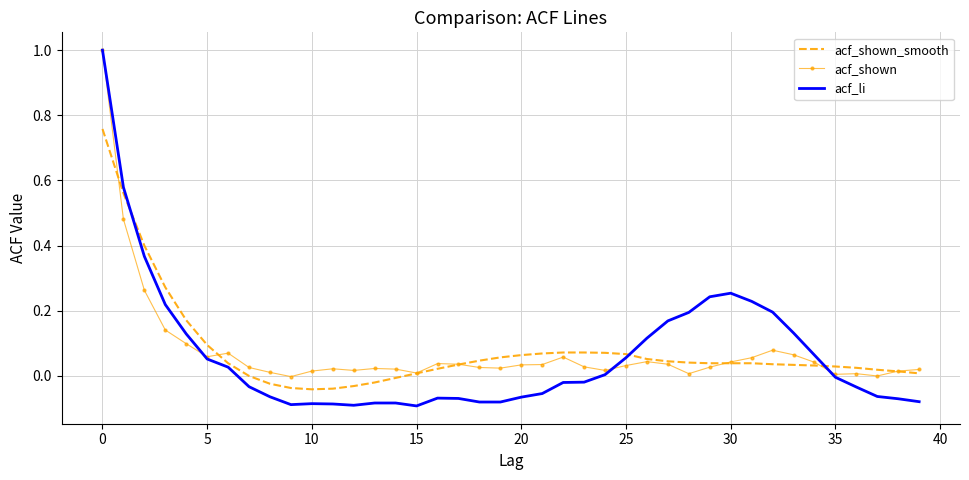

What are all the series names shown in the legend?

acf_shown_smooth, acf_shown, acf_li